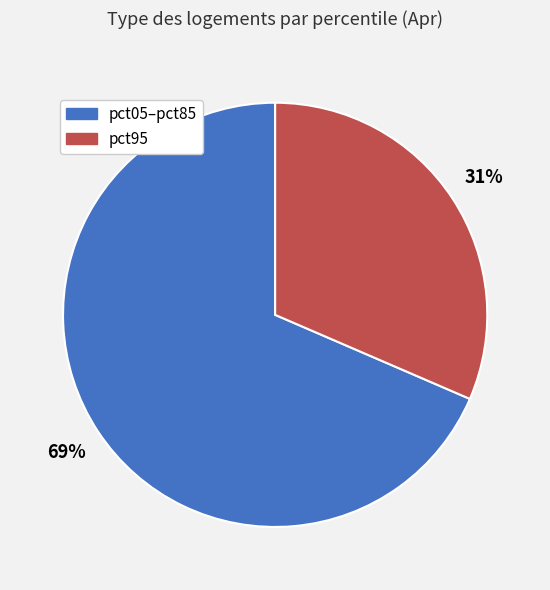

Count the number of slices in the pie.

2